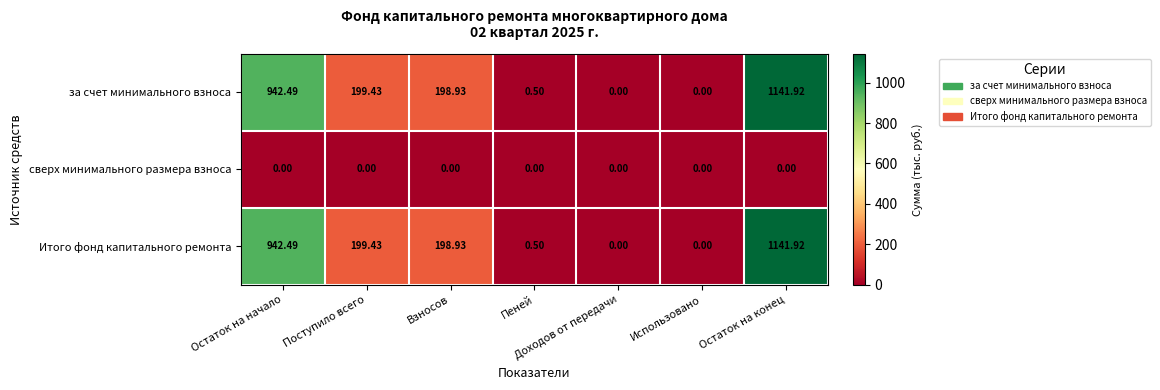

Which category has the highest value across all series?

Остаток на конец